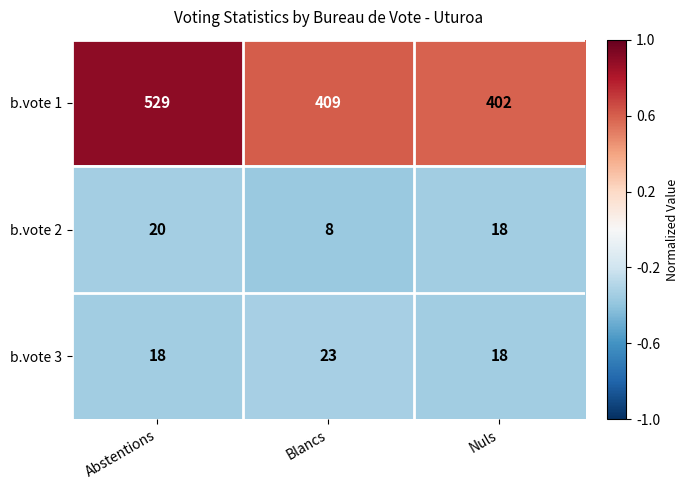

What is the approximate value of b.vote 1 at Blancs?

409